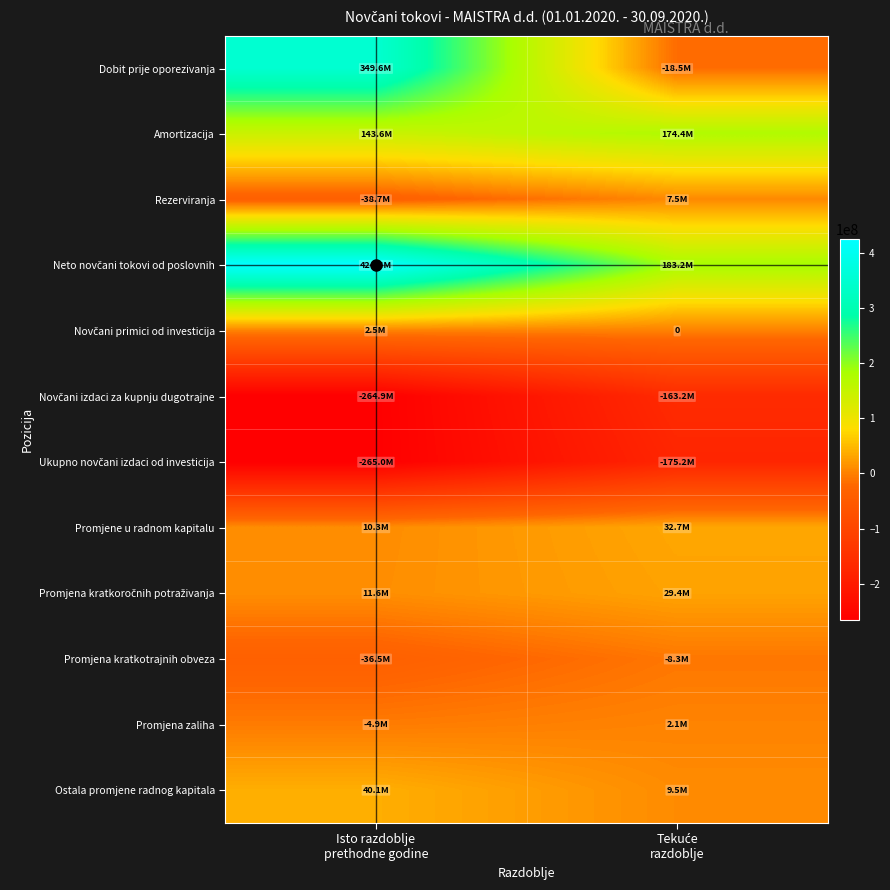

At how many categories does at least one series exceed -235823362?

2